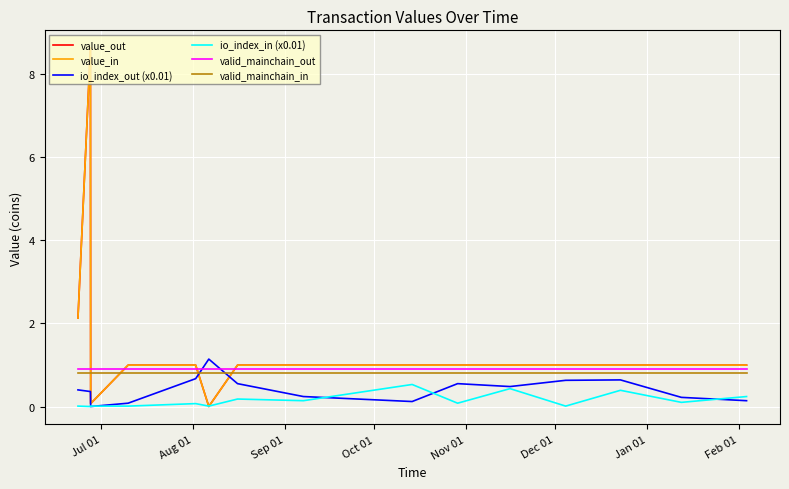

Which series has the widest spread of values?

value_out